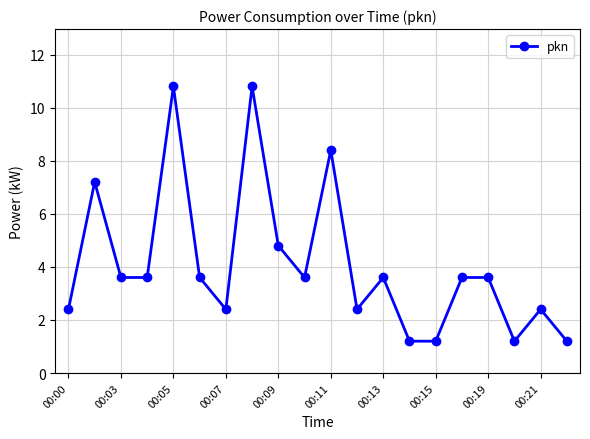

What is the value of the 6th point from the left?

3.6